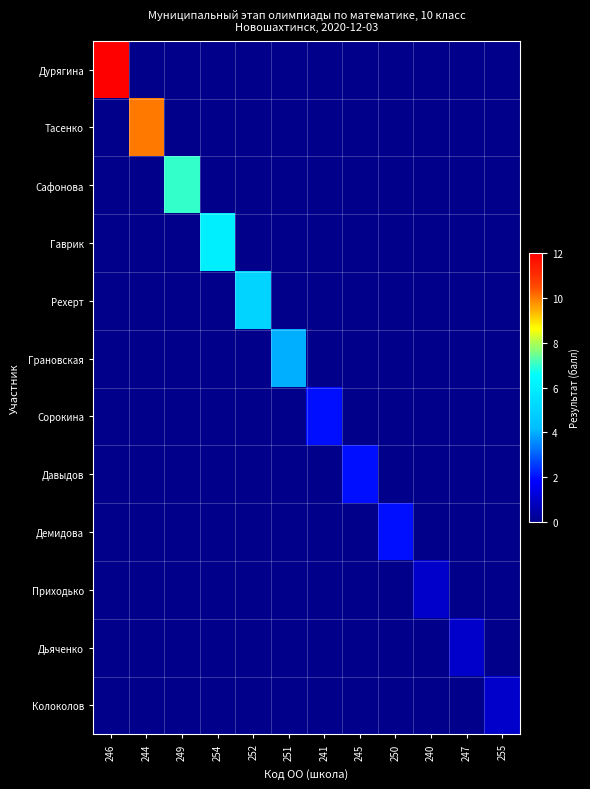

Reading left to right, list all the values displayed in this chart.

Дурягина: 246=12	244=0	249=0	254=0	252=0	251=0	241=0	245=0	250=0	240=0	247=0	255=0
Тасенко: 246=0	244=10	249=0	254=0	252=0	251=0	241=0	245=0	250=0	240=0	247=0	255=0
Сафонова: 246=0	244=0	249=7	254=0	252=0	251=0	241=0	245=0	250=0	240=0	247=0	255=0
Гаврик: 246=0	244=0	249=0	254=6	252=0	251=0	241=0	245=0	250=0	240=0	247=0	255=0
Рехерт: 246=0	244=0	249=0	254=0	252=5	251=0	241=0	245=0	250=0	240=0	247=0	255=0
Грановская: 246=0	244=0	249=0	254=0	252=0	251=4	241=0	245=0	250=0	240=0	247=0	255=0
Сорокина: 246=0	244=0	249=0	254=0	252=0	251=0	241=2	245=0	250=0	240=0	247=0	255=0
Давыдов: 246=0	244=0	249=0	254=0	252=0	251=0	241=0	245=2	250=0	240=0	247=0	255=0
Демидова: 246=0	244=0	249=0	254=0	252=0	251=0	241=0	245=0	250=2	240=0	247=0	255=0
Приходько: 246=0	244=0	249=0	254=0	252=0	251=0	241=0	245=0	250=0	240=1	247=0	255=0
Дьяченко: 246=0	244=0	249=0	254=0	252=0	251=0	241=0	245=0	250=0	240=0	247=1	255=0
Колоколов: 246=0	244=0	249=0	254=0	252=0	251=0	241=0	245=0	250=0	240=0	247=0	255=1